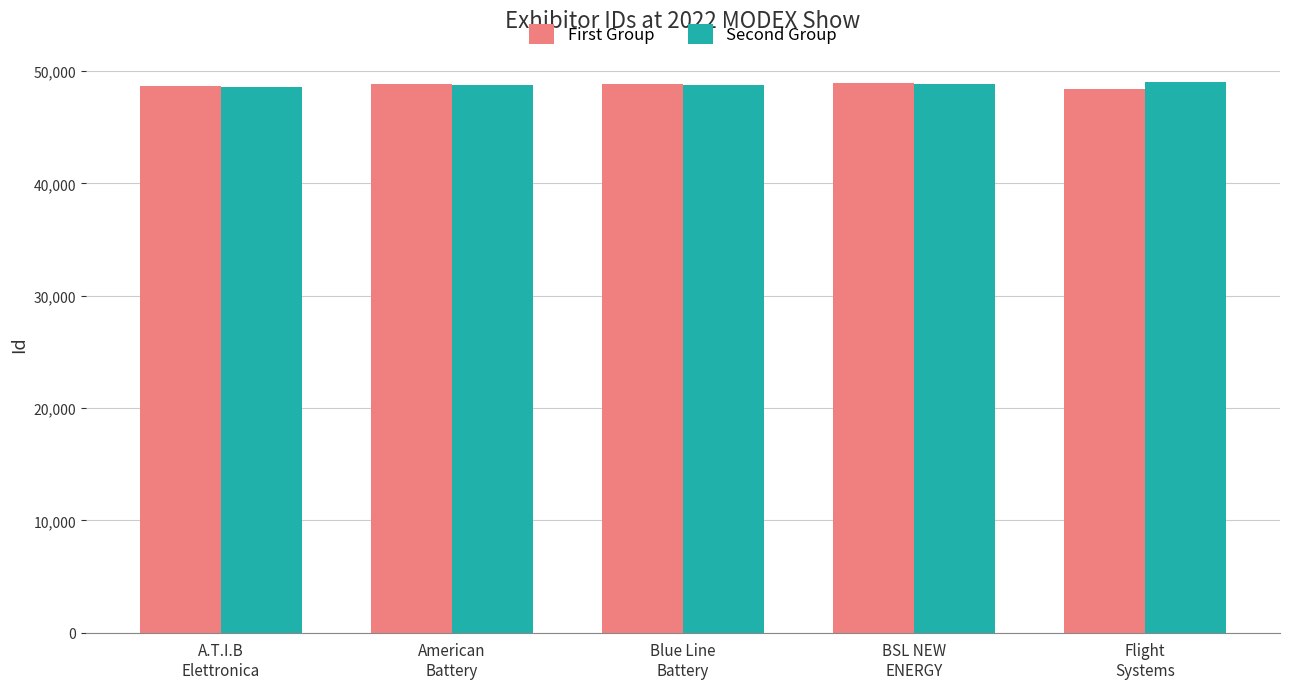

How many data points in First Group are less than 48809?

2